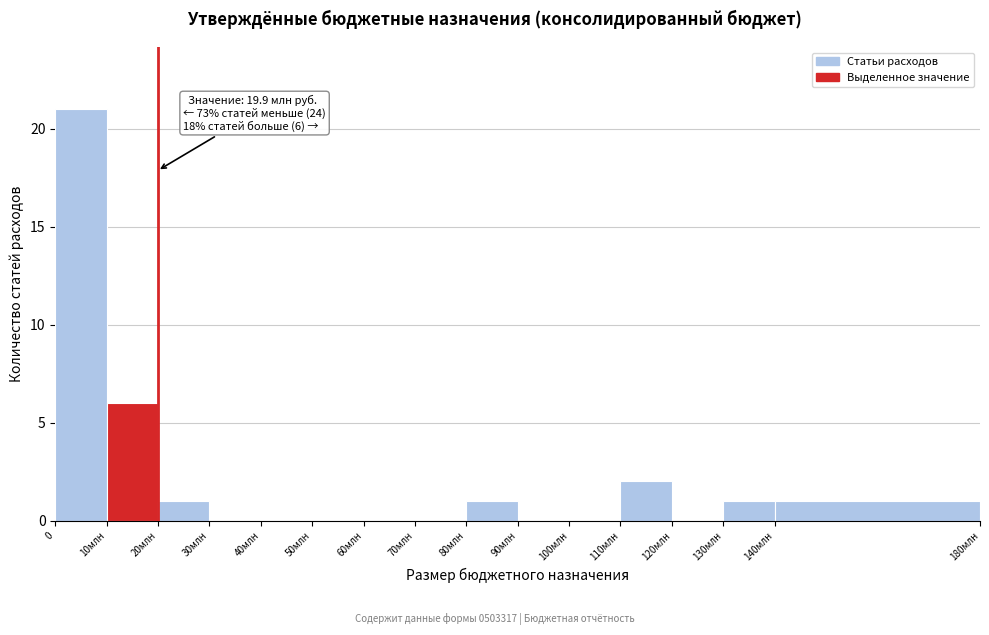

Reading left to right, what are all the values shown in this chart?

0=21	10млн=6	20млн=1	30млн=0	40млн=0	50млн=0	60млн=0	70млн=0	80млн=1	90млн=0	100млн=0	110млн=2	120млн=0	130млн=1	140млн=1